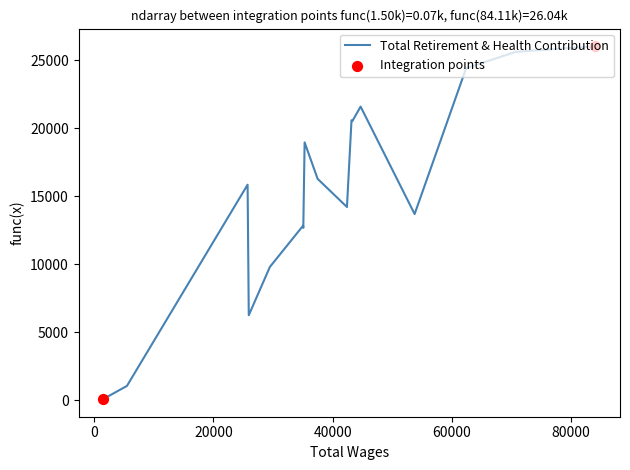

What is the difference between the maximum and minimum values?

25968